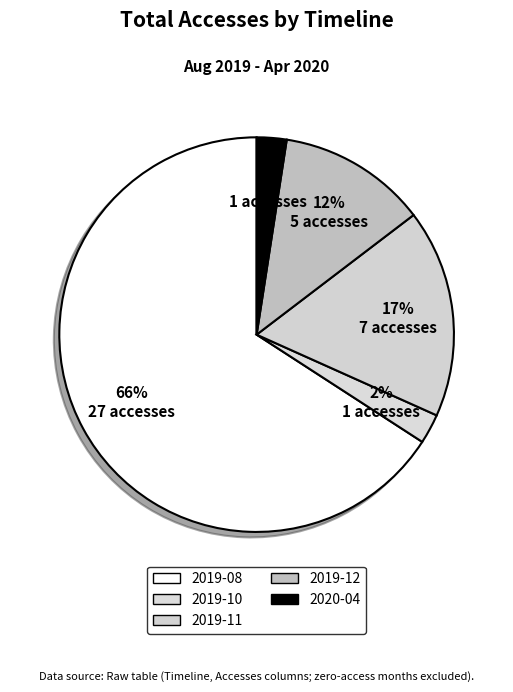

Count the number of slices in the pie.

5